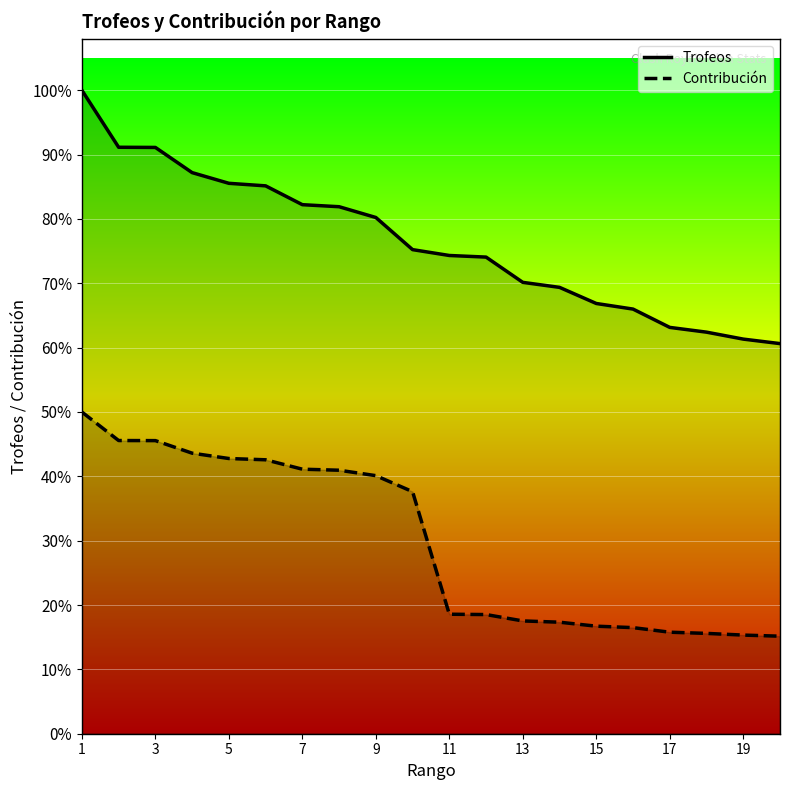

Which series has the largest total across all categories?

Trofeos